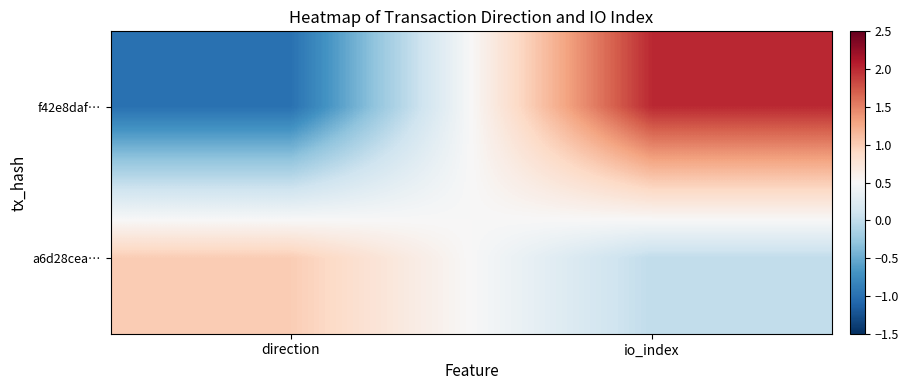

Reading left to right, transcribe all the data shown in this chart.

f42e8daf…: direction=-1	io_index=2
a6d28cea…: direction=1	io_index=0